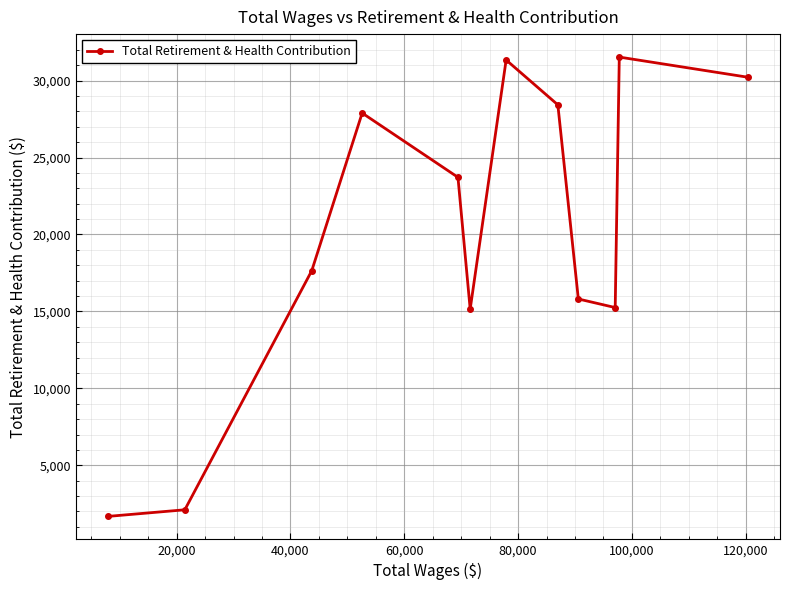

How many interior local peaks (higher than both neighbors) does the data have?

3